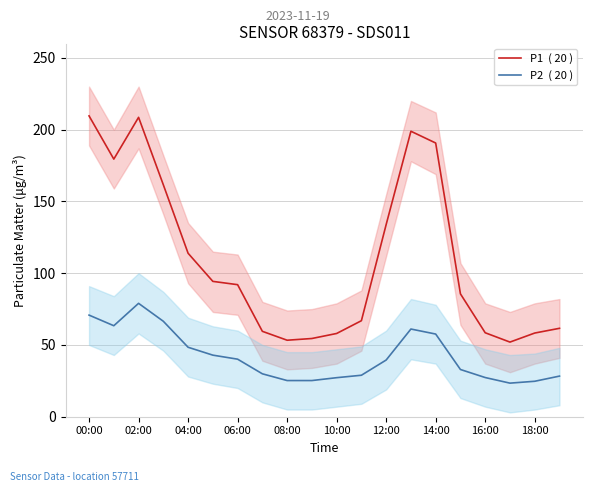

The P2  ( 20 ) series shows 61.1 at 13. True or false?

True